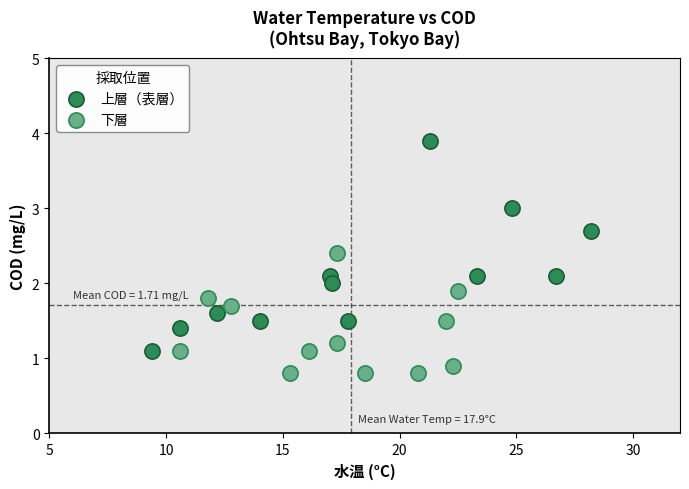

Which series contains the highest Y value?

上層（表層）